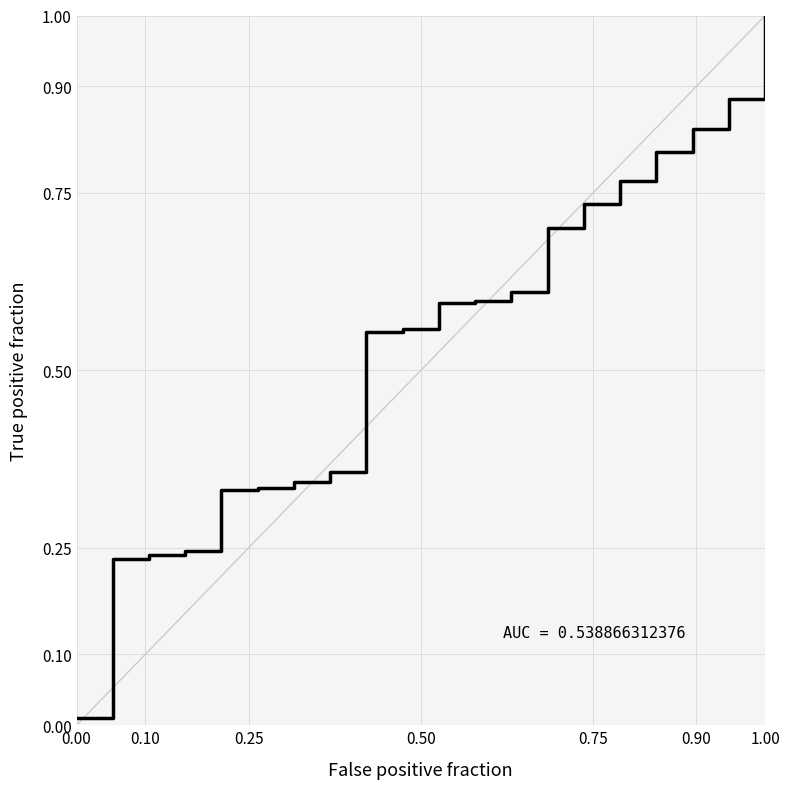

What is the maximum value shown in the chart?

1.0